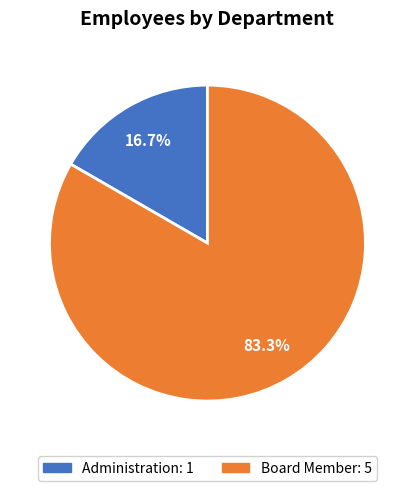

Which slice is the smallest?

Administration